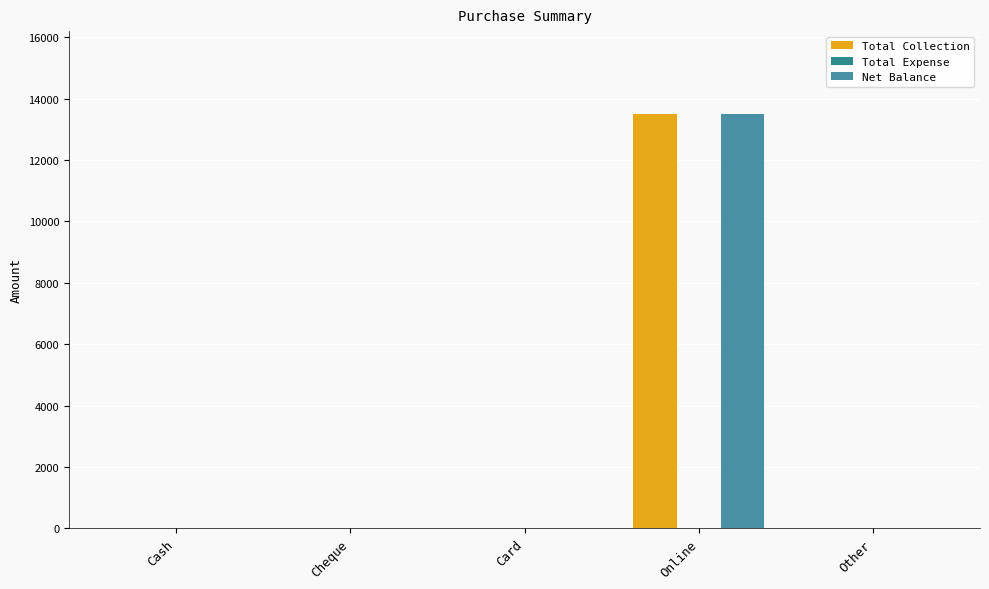

What is the greatest value displayed?

13500